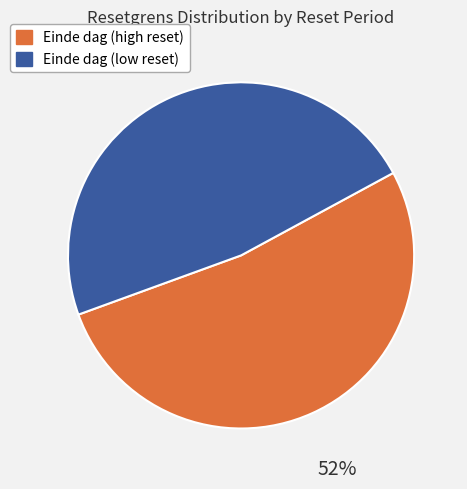

Does any single category account for the majority?

Yes